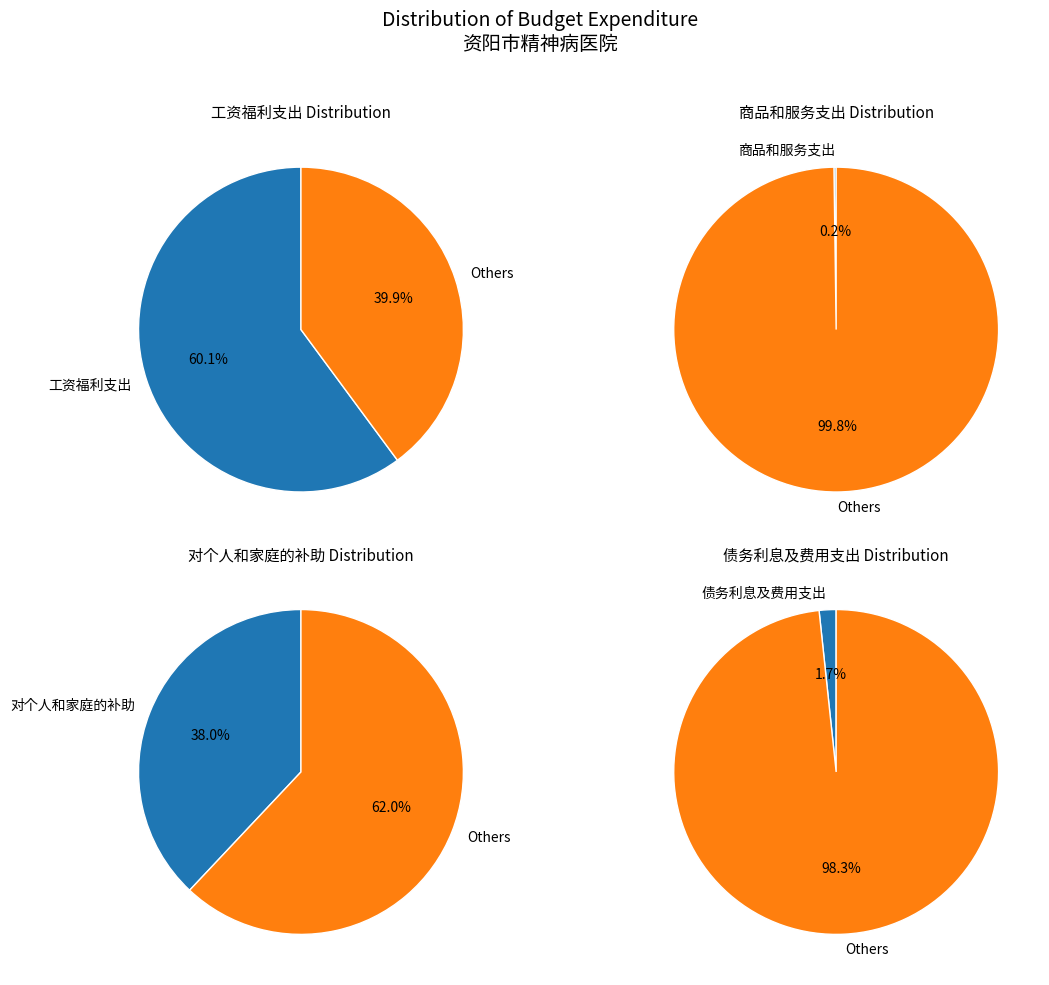

The 商品和服务支出 slice represents 1% of the pie. True or false?

False